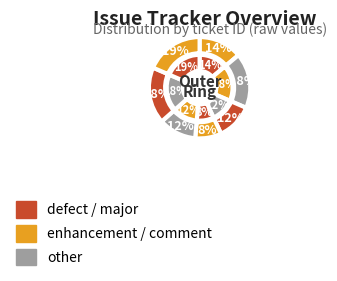

To the nearest percent, what is the difference between the OS2AHCI hangs on resume on T61 and Need better /v output slice percentages?

4%